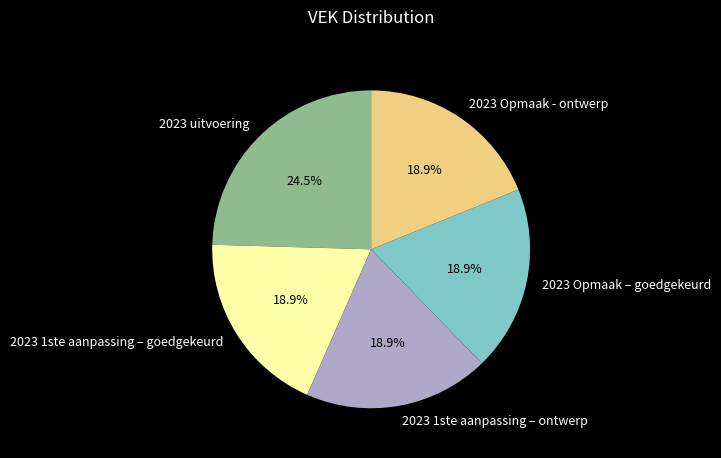

Is there a majority slice in this chart?

No